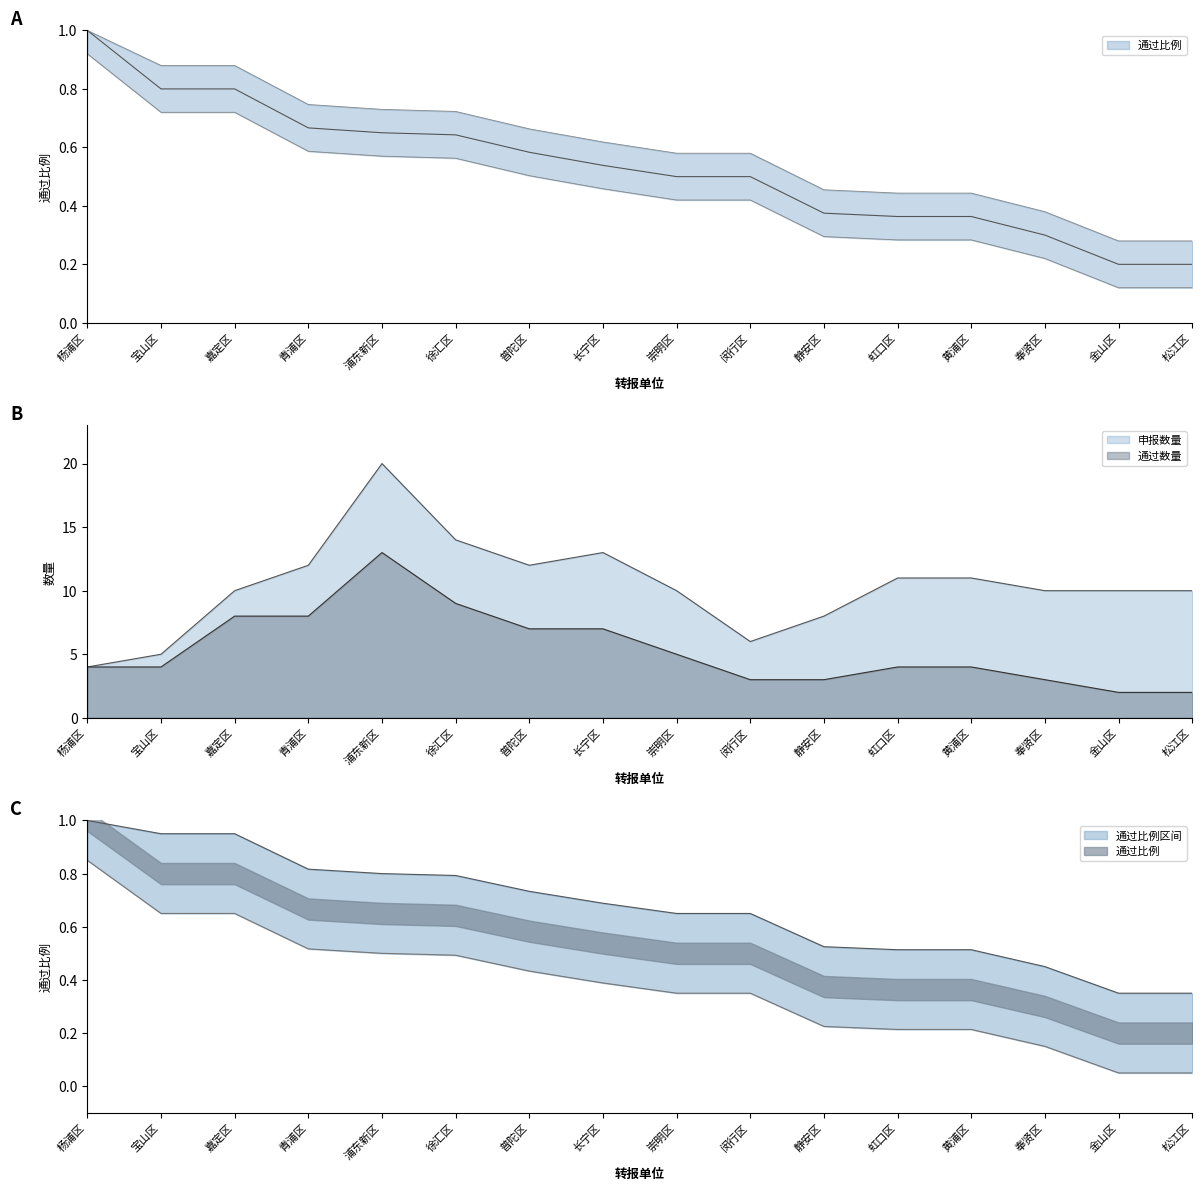

Count the number of data series in this chart.

2